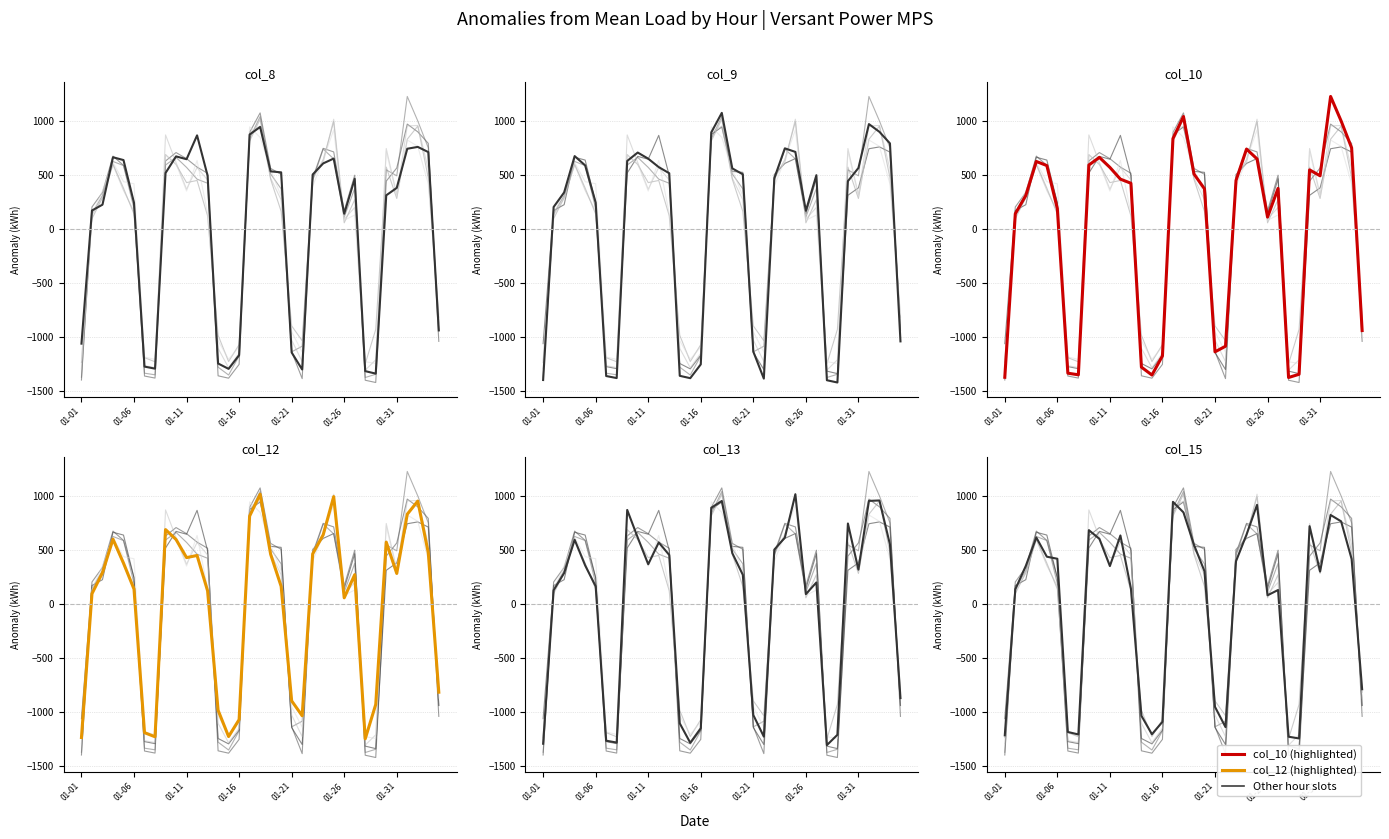

Which has a higher value, 18 or 21?

18